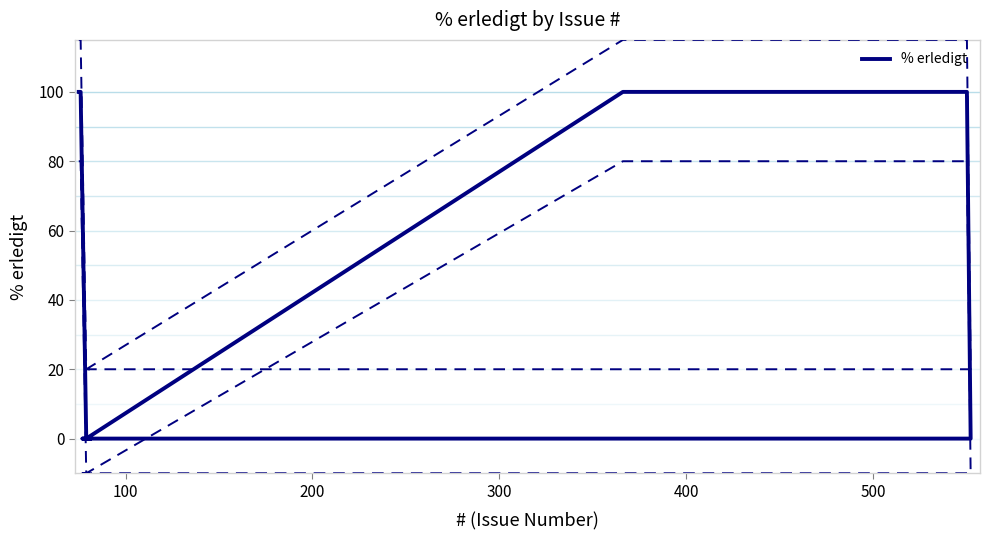

How many positive values are there?

4